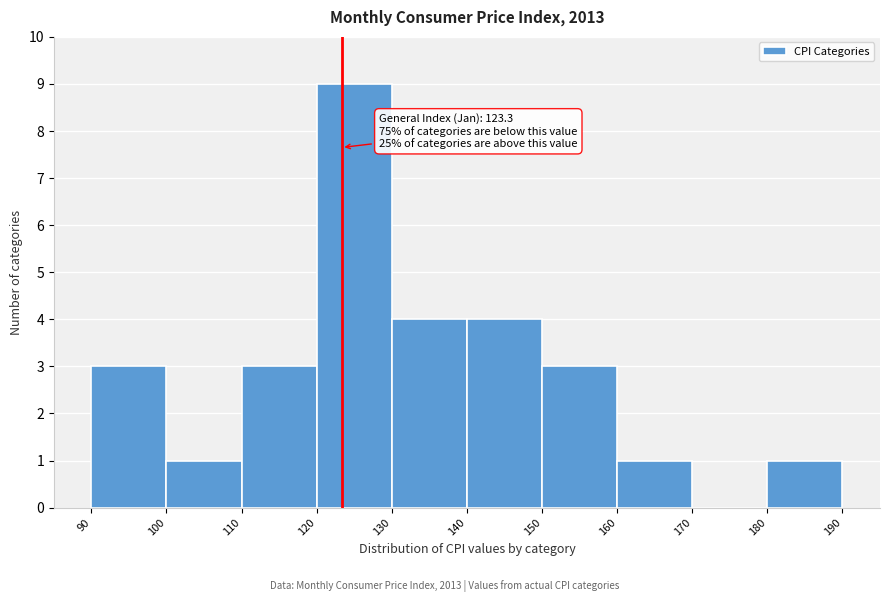

Which range on the x-axis has the tallest bar?

120 to 130